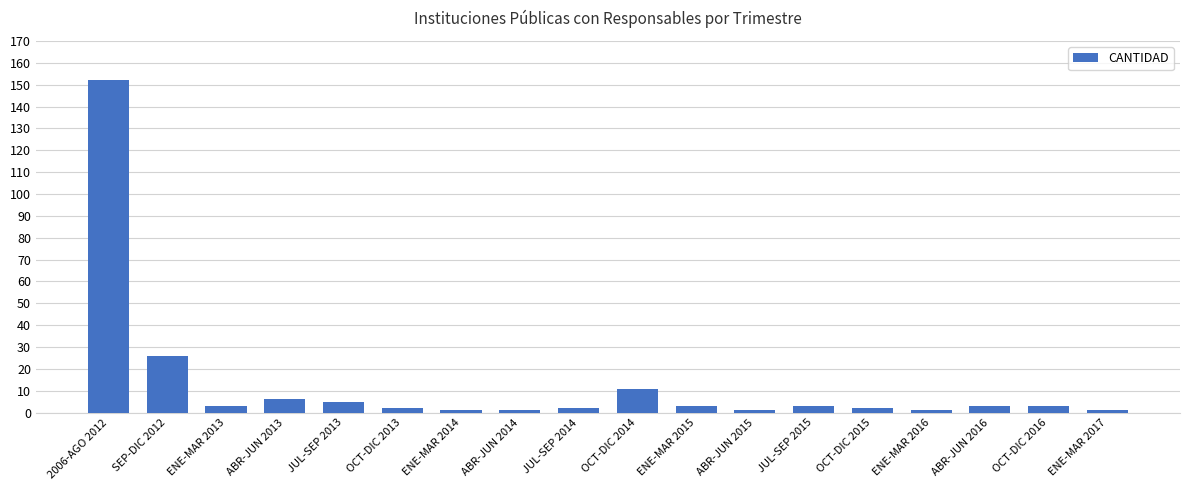

What is the maximum value shown in the chart?

152